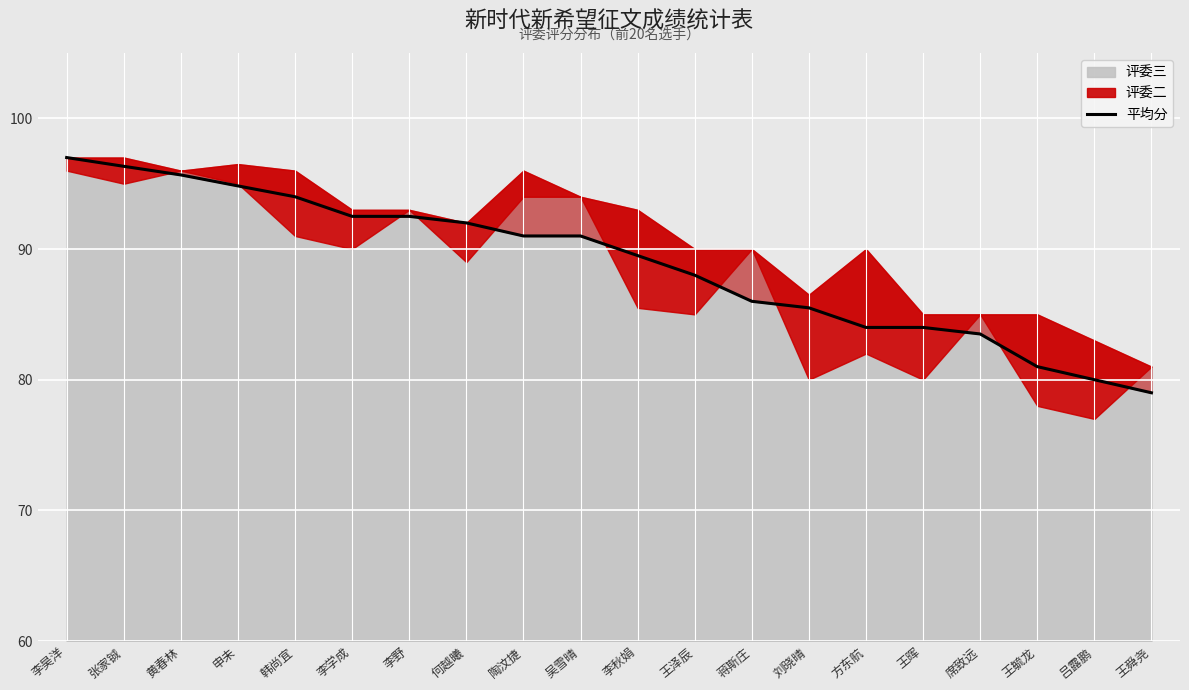

Reading left to right, list all the values displayed in this chart.

李昊洋=97.0	张家铖=96.3	黄春林=95.7	申未=94.8	韩尚宜=94.0	李学成=92.5	李野=92.5	何越曦=92.0	陶汶捷=91.0	吴雪晴=91.0	李秋娟=89.5	王泽辰=88.0	蒋斯庄=86.0	刘晓晴=85.5	方东航=84.0	王晖=84.0	席致远=83.5	王毓龙=81.0	吕露鹏=80.0	王舜尧=79.0